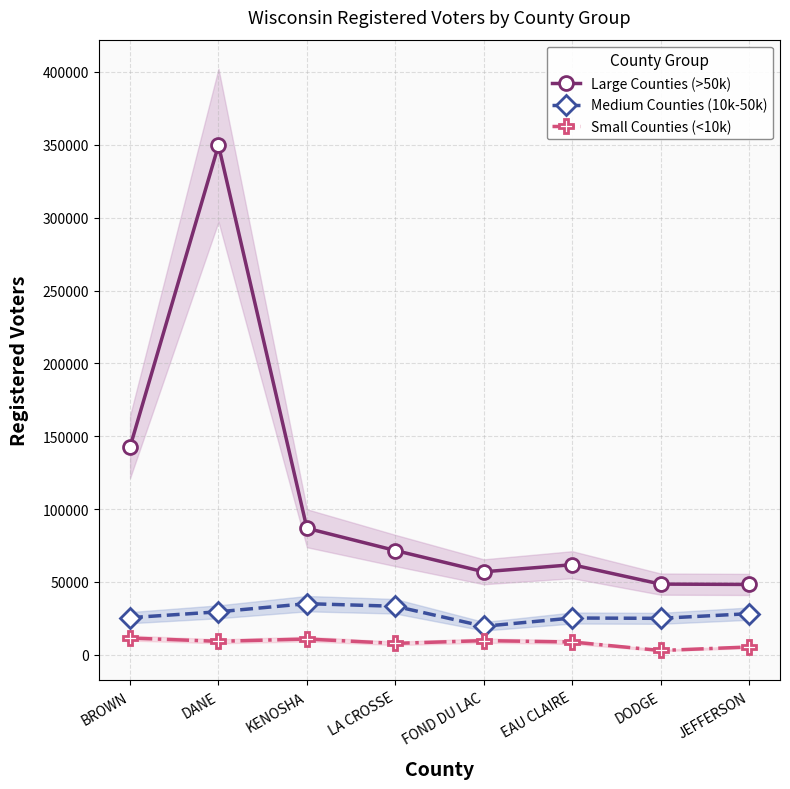

Reading left to right, transcribe all the data shown in this chart.

Large Counties (>50k): BROWN=142667	DANE=349738	KENOSHA=86854	LA CROSSE=71588	FOND DU LAC=56993	EAU CLAIRE=61832	DODGE=48534	JEFFERSON=48297
Medium Counties (10k-50k): BROWN=25503	DANE=29530	KENOSHA=35115	LA CROSSE=33322	FOND DU LAC=19591	EAU CLAIRE=25261	DODGE=25038	JEFFERSON=28237
Small Counties (<10k): BROWN=11505	DANE=9260	KENOSHA=10827	LA CROSSE=7860	FOND DU LAC=9740	EAU CLAIRE=8806	DODGE=2967	JEFFERSON=5384